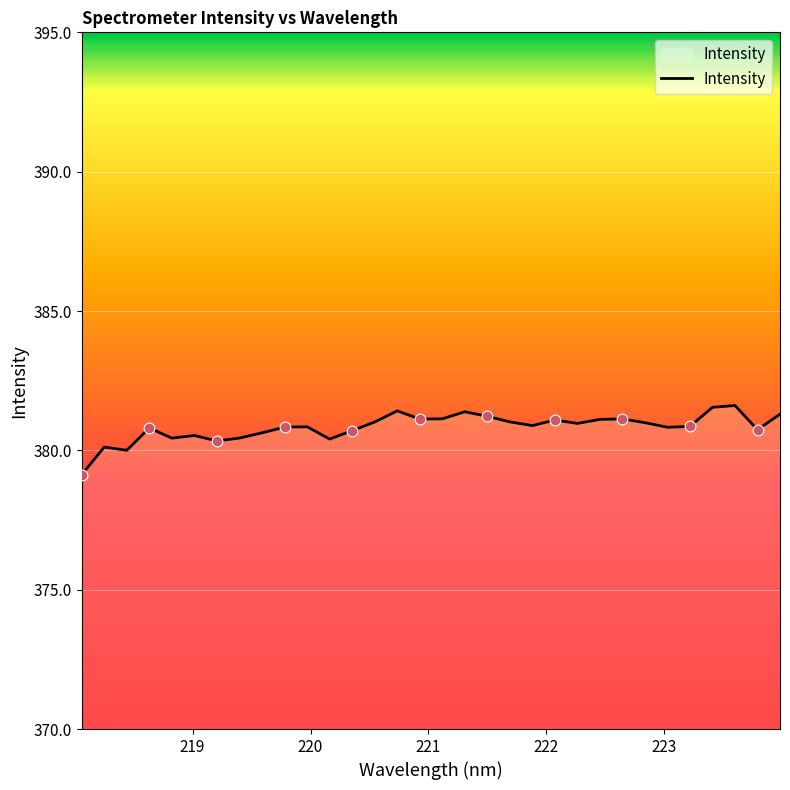

What is the difference between the maximum and minimum values?

2.5